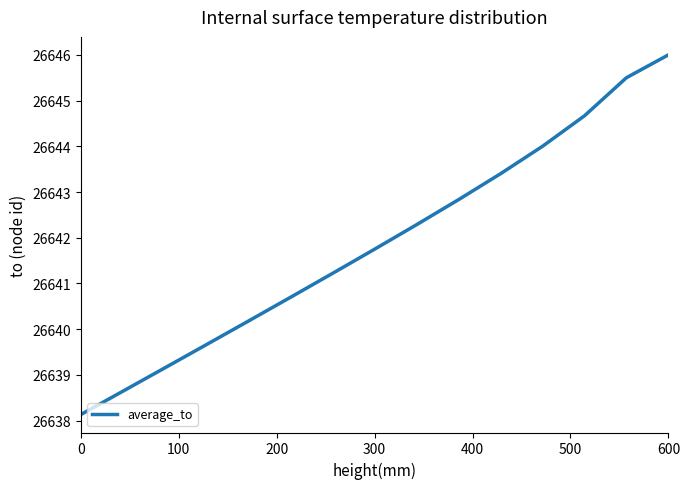

What is the difference between the maximum and minimum values?

7.9